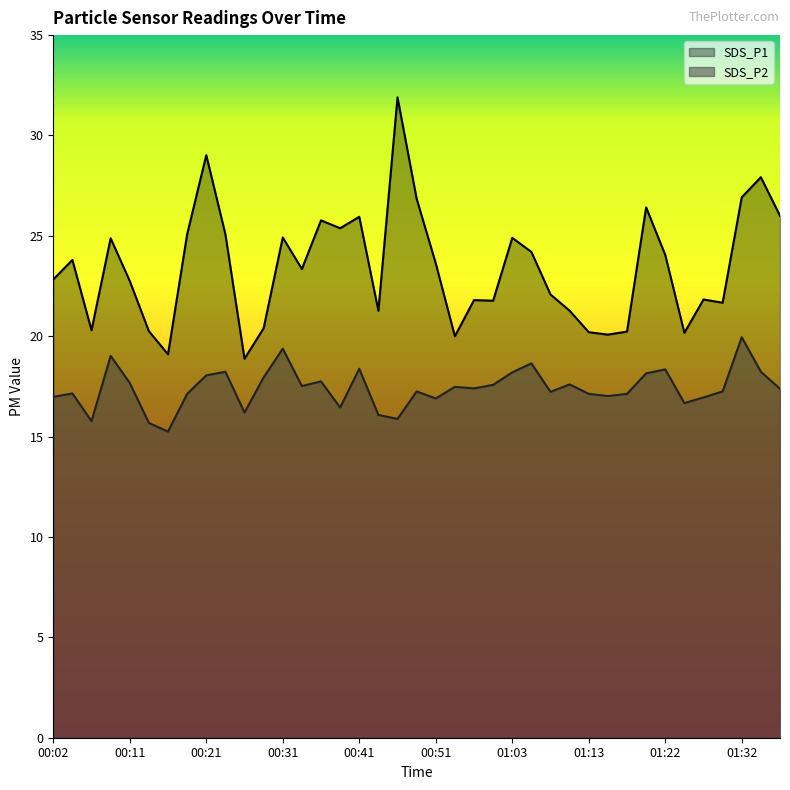

At how many categories does at least one series exceed 24?

17